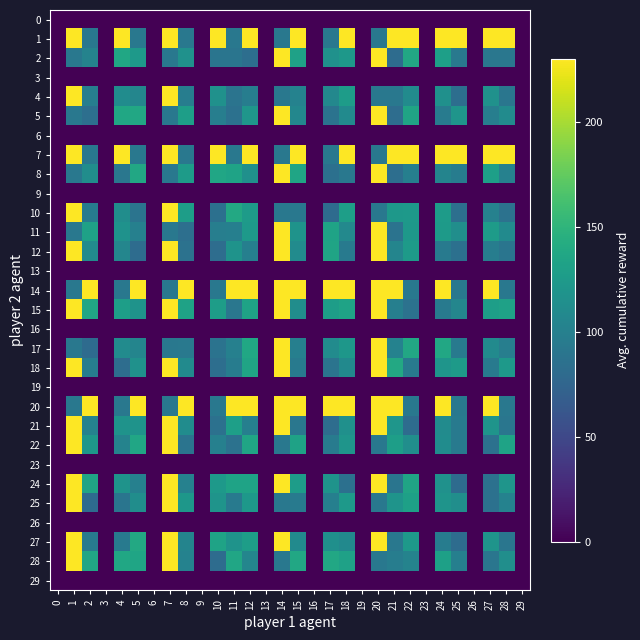

Between 3 and 12, which series saw the biggest shift?

1